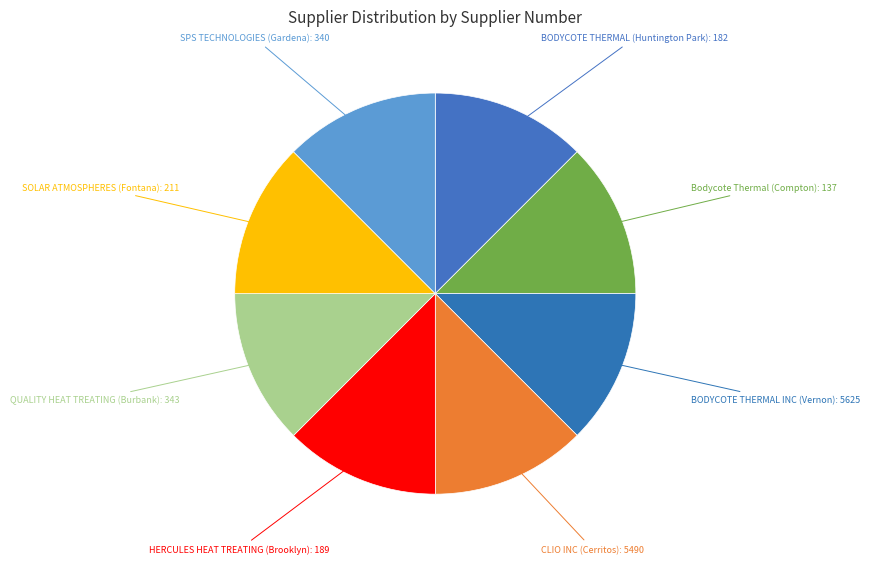

Is there a majority slice in this chart?

No